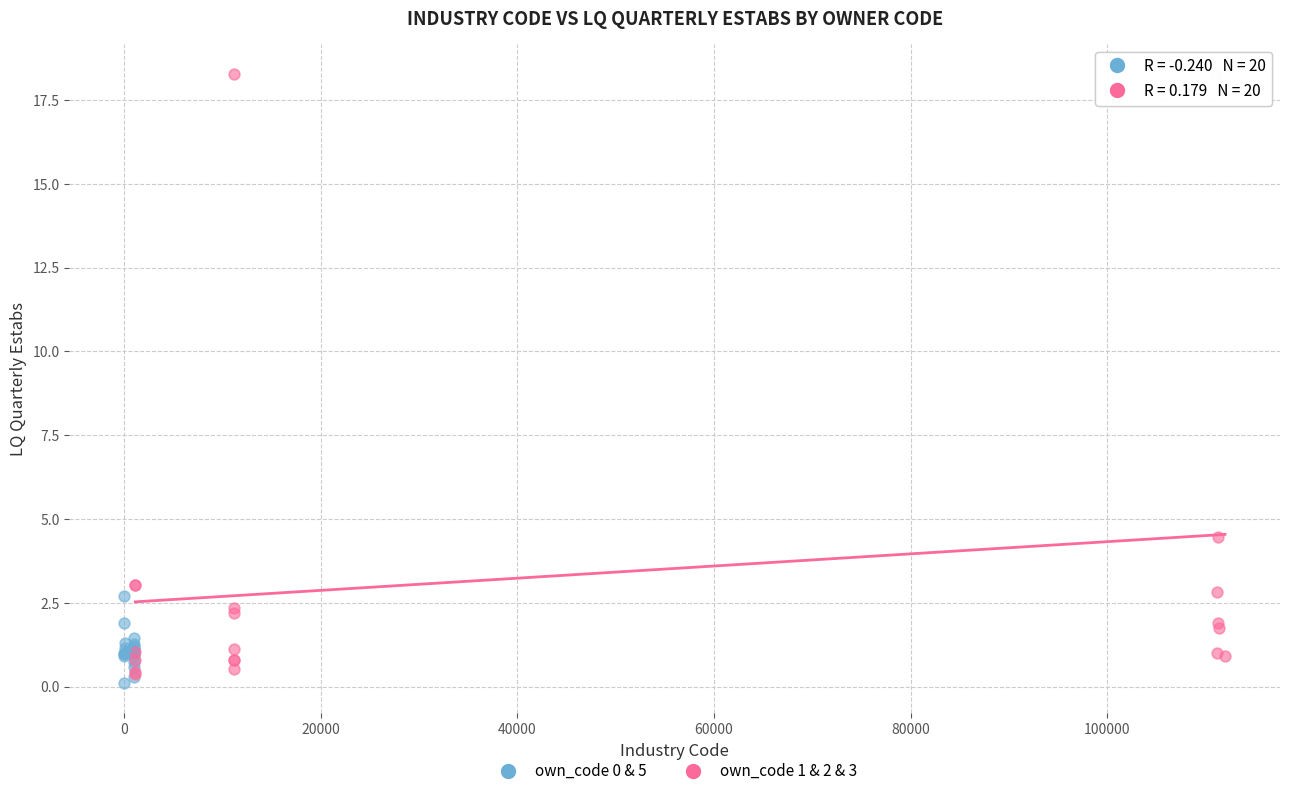

Which series contains the highest Y value?

own_code 1 & 2 & 3